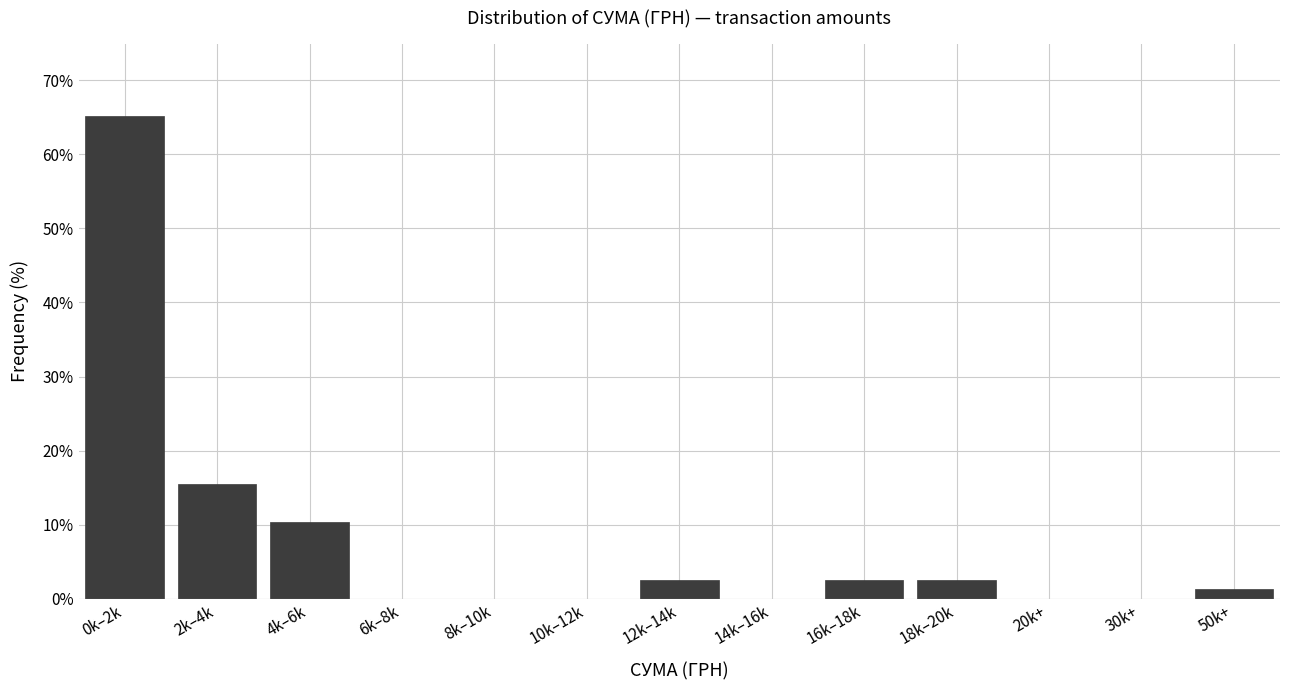

Reading left to right, transcribe all the data shown in this chart.

0k–2k=65.2	2k–4k=15.5	4k–6k=10.3	6k–8k=0.0	8k–10k=0.0	10k–12k=0.0	12k–14k=2.6	14k–16k=0.0	16k–18k=2.6	18k–20k=2.6	20k+=0.0	30k+=0.0	50k+=1.3